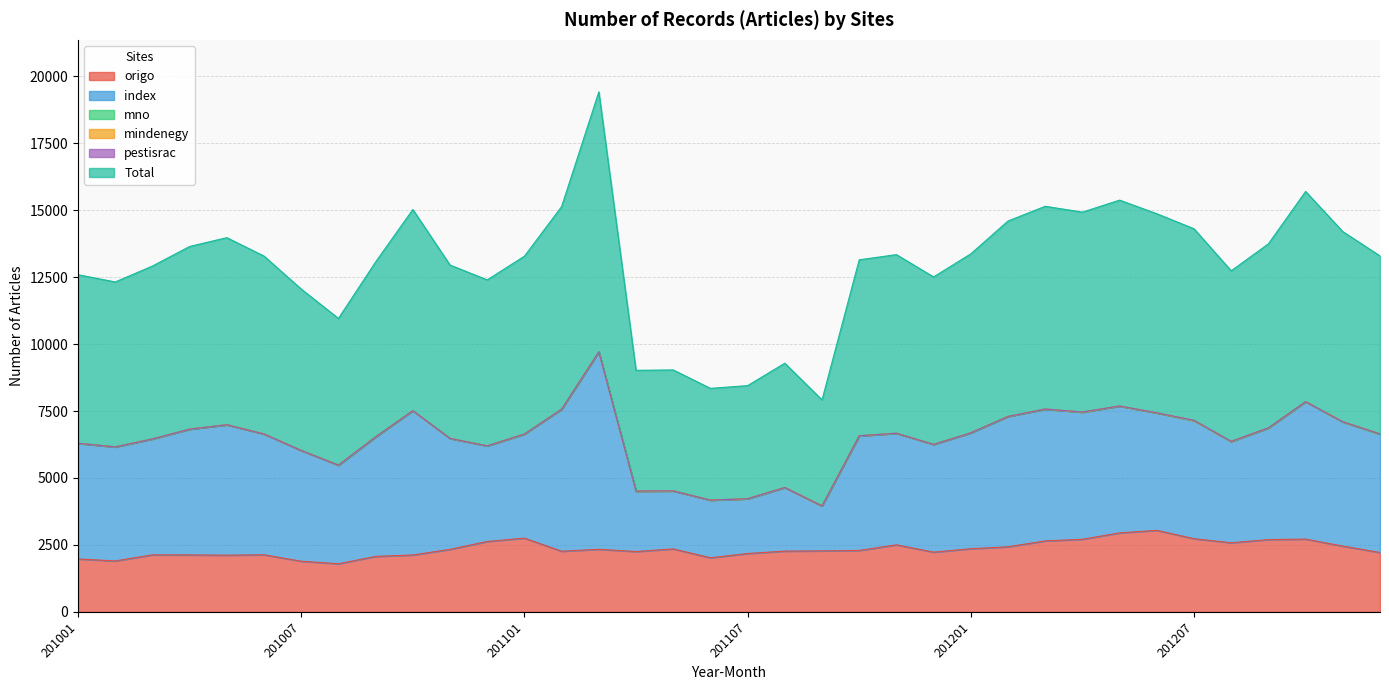

Rank the series by their maximum value, from highest to lowest.

Total, index, origo, mindenegy, pestisrac, mno